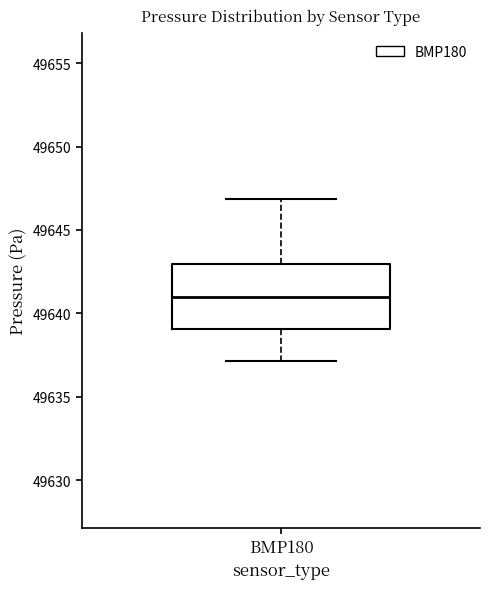

Transcribe this box plot: give where the median line is, the range the box spans, and where the two whiskers end, as read against the y-axis. The values are not printed on the chart, so give them approximately, as read against the axis.

median 49641, box 49639 to 49643, whiskers 49637 to 49647